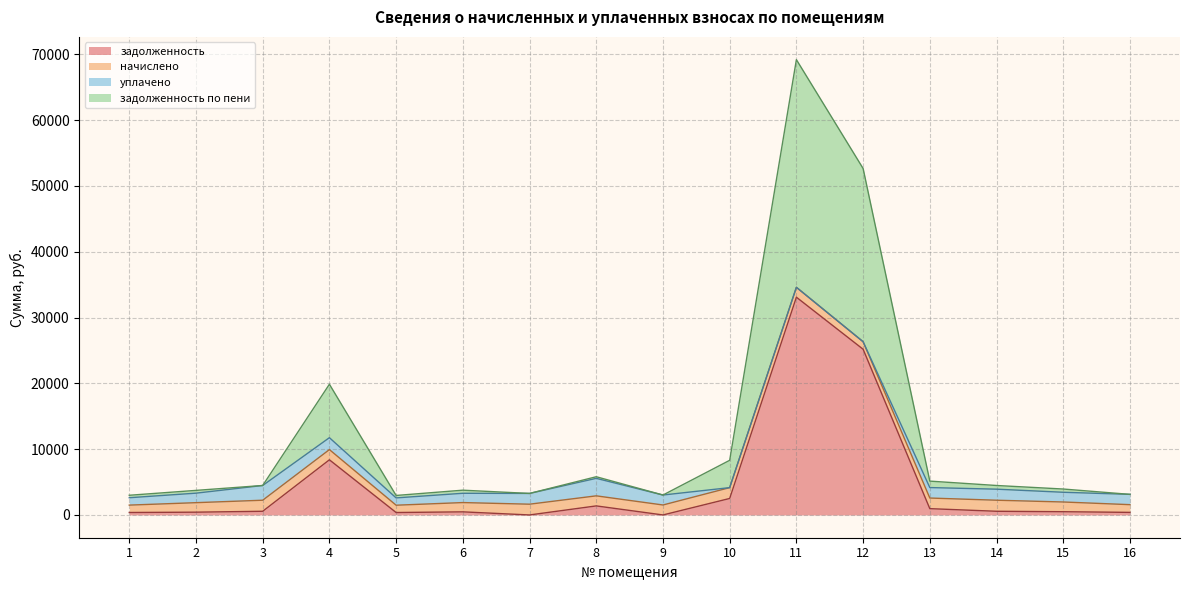

Does the chart display data point markers on the line(s)?

No